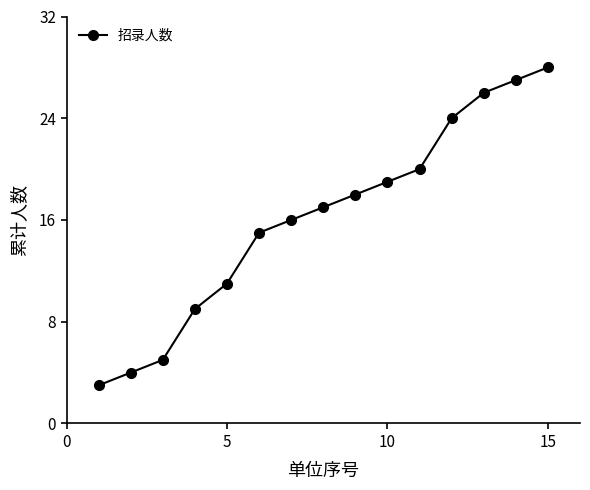

How many data points are less than 17?

7